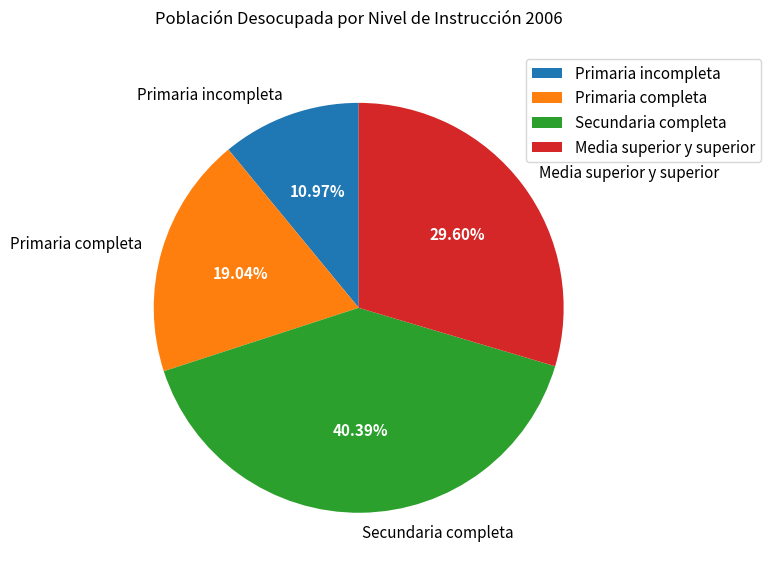

Which category has the smallest portion of the pie?

Primaria incompleta